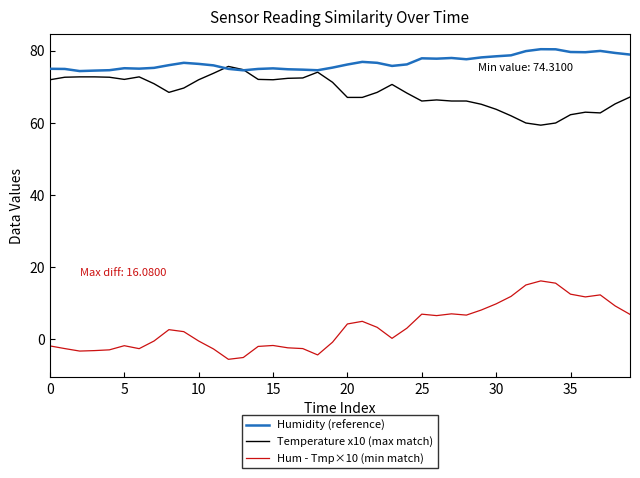

What is the greatest value displayed?

80.4